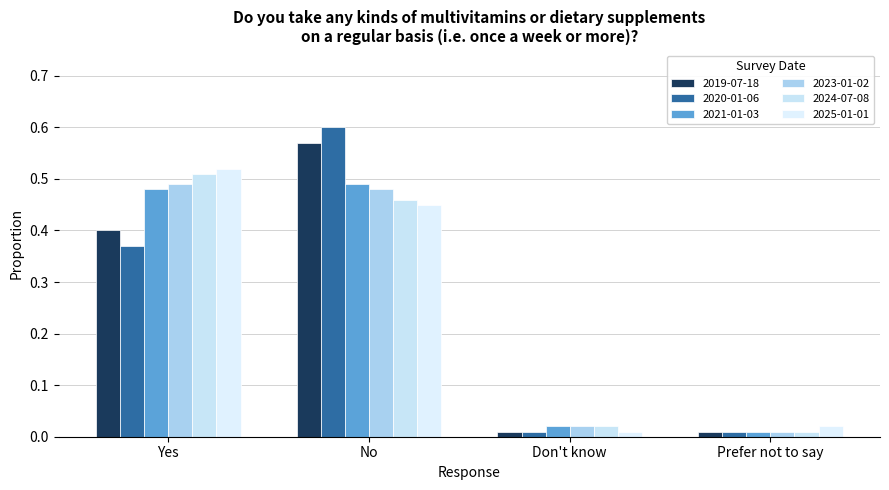

Which category has the highest value in the 2023-01-02 series?

Yes